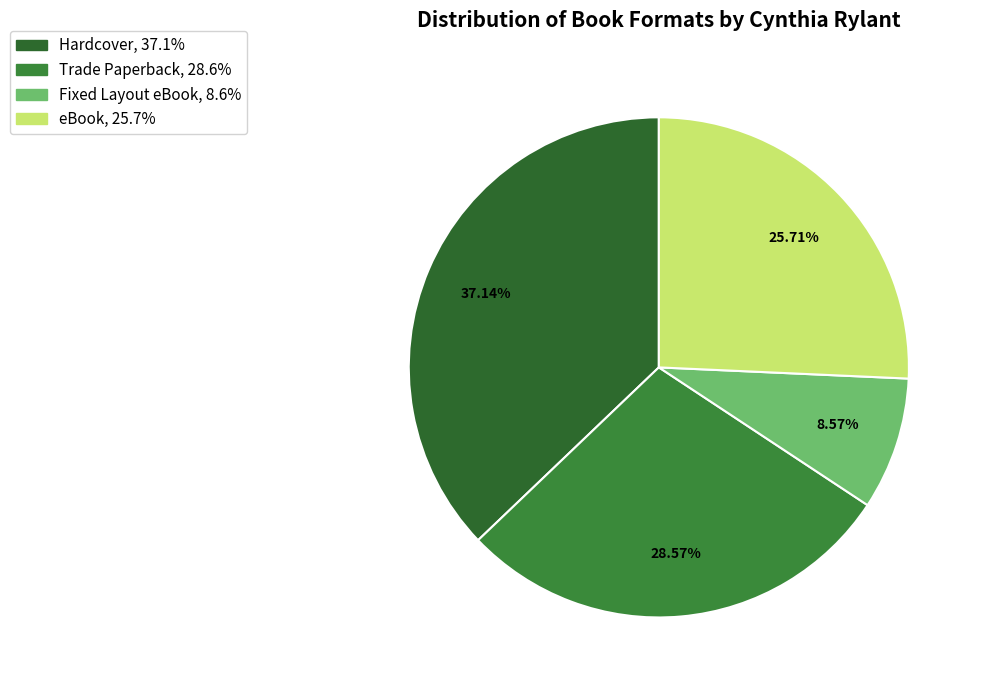

Count the number of slices in the pie.

4